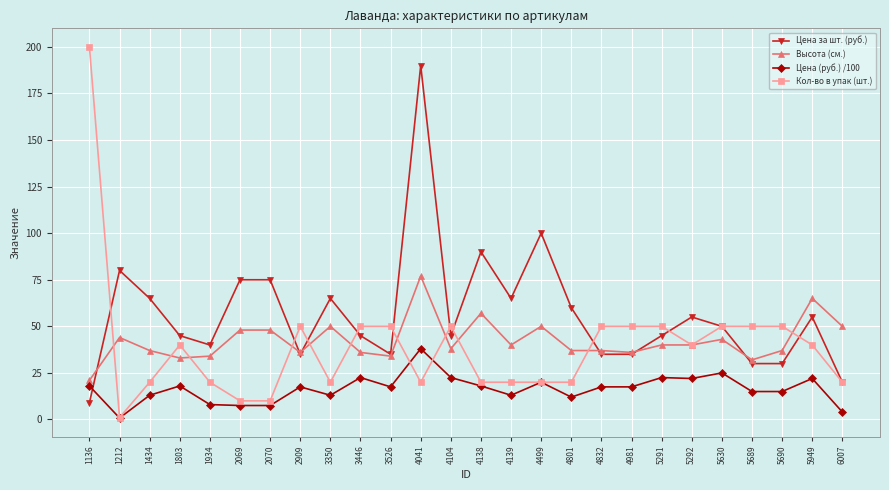

Which series has the largest total across all categories?

Цена за шт. (руб.)